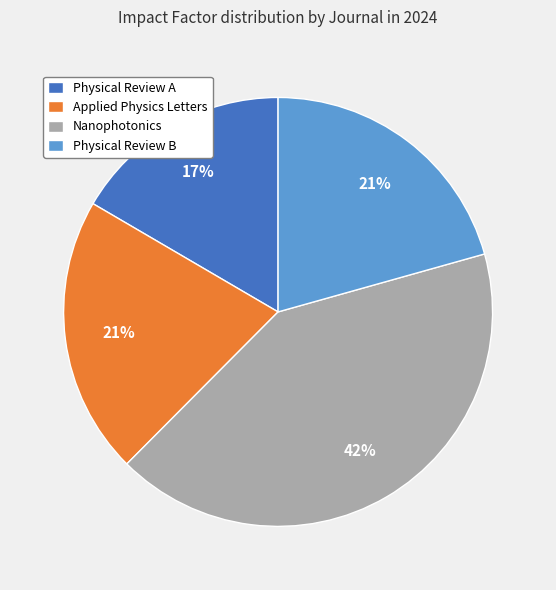

The Physical Review A slice represents 23% of the pie. True or false?

False